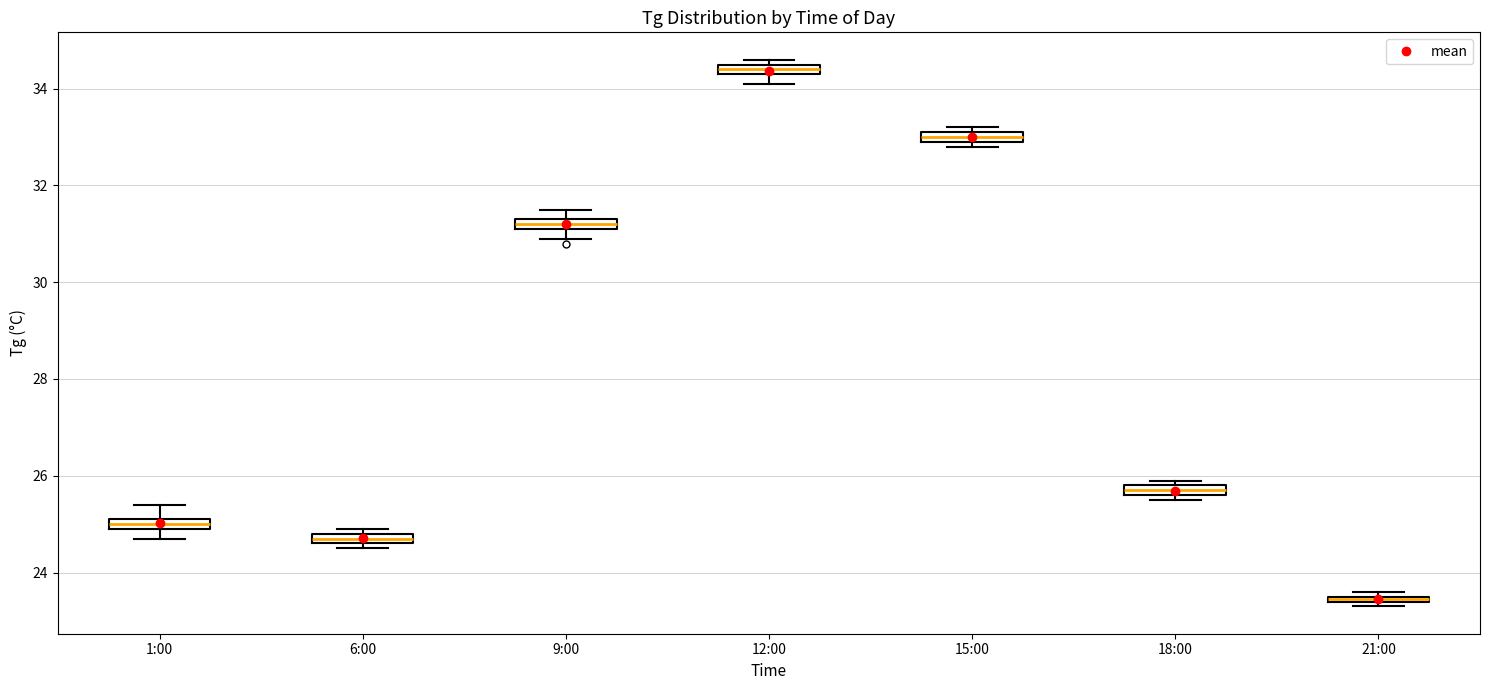

Where is the lower edge of the box for 21:00 on the y-axis? The values are not printed on the chart, so give them approximately, as read against the axis.

23.4